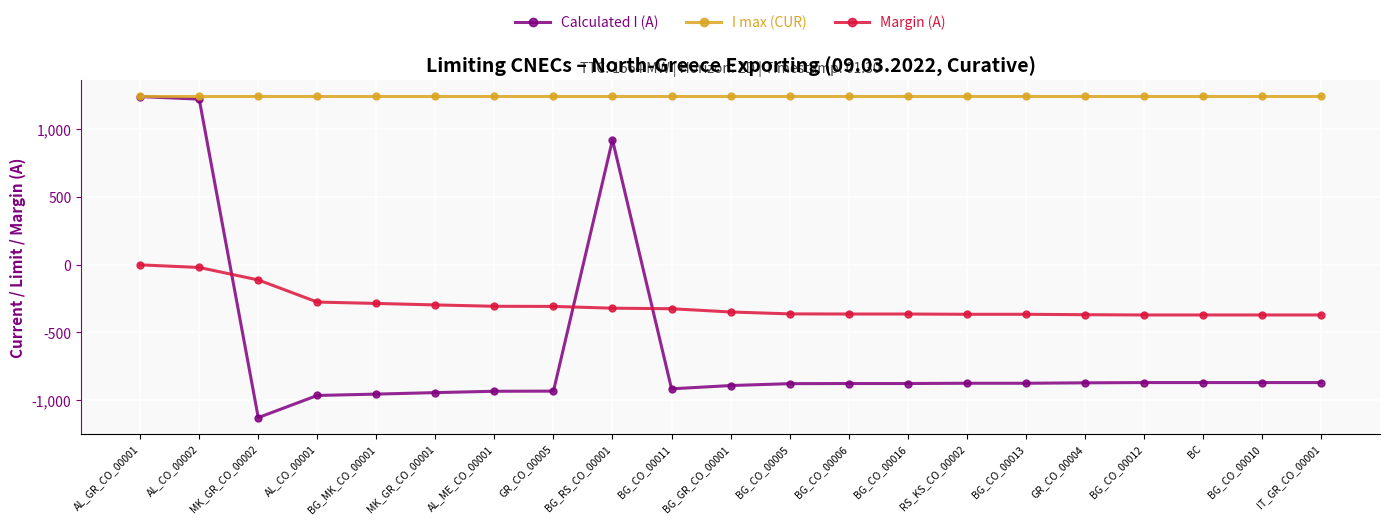

List the series in order of their overall mean, lowest first.

Calculated I (A), Margin (A), I max (CUR)